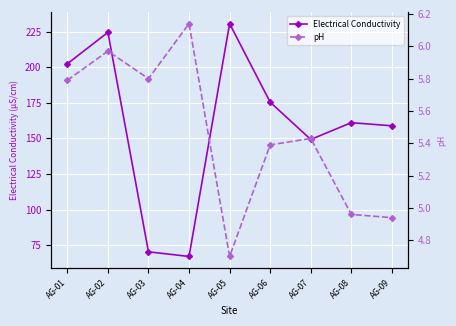

What is the approximate value of Electrical Conductivity at AG-04?

67.0